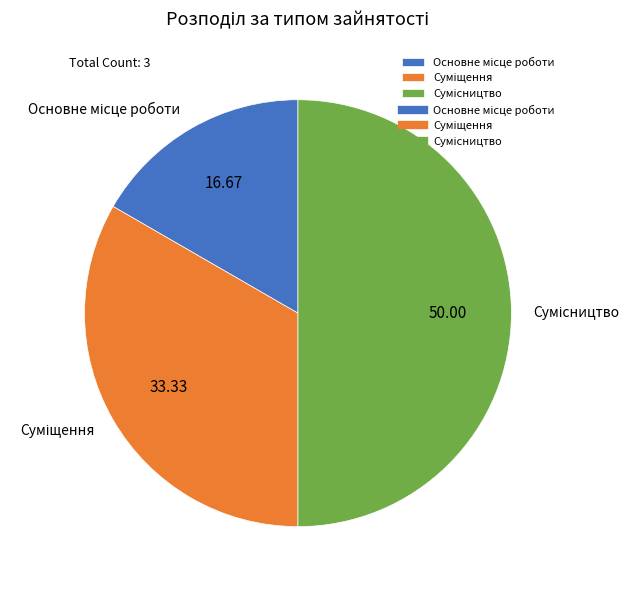

What is the change in value from Основне місце роботи to Сумісництво?

+2